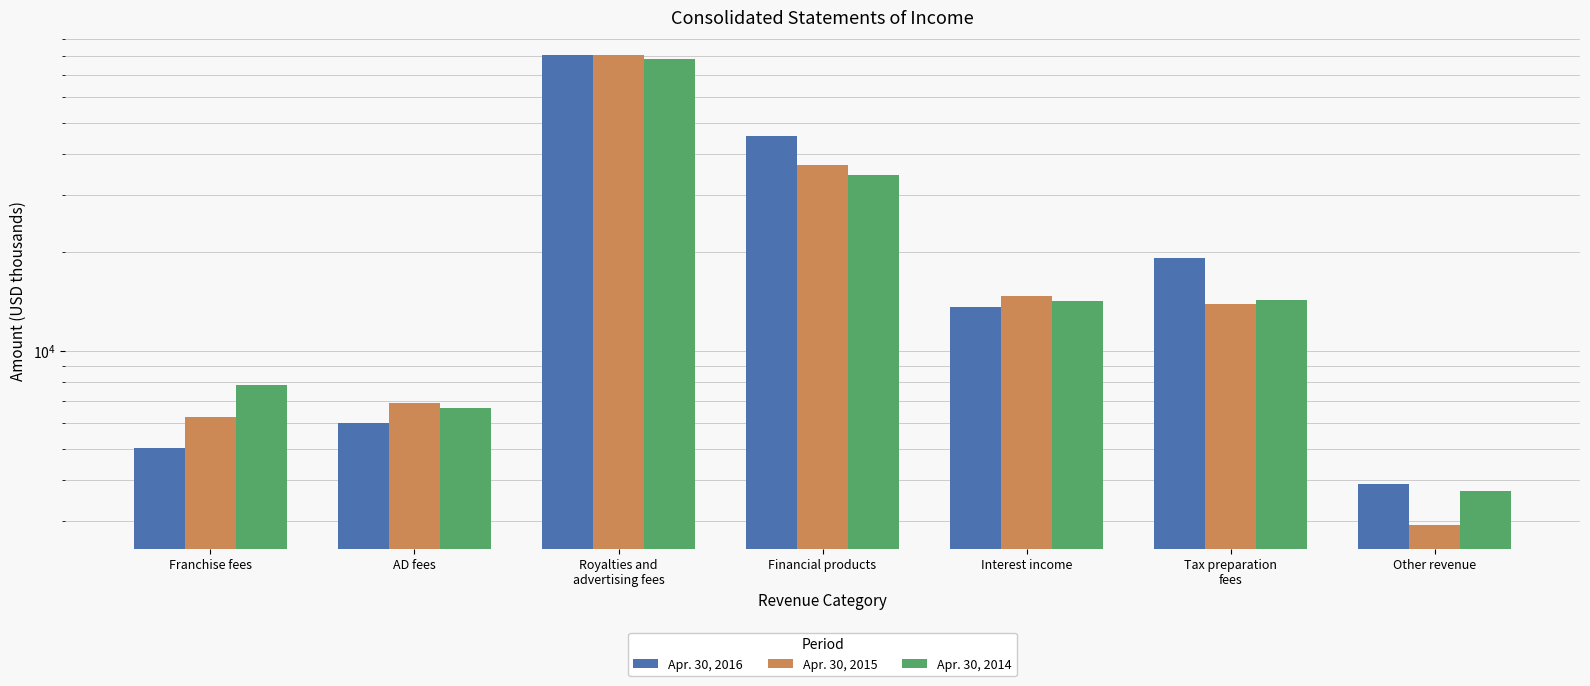

Reading left to right, extract all data points from this chart.

Apr. 30, 2016: 5038	6008	80274	45327	13578	19292	3912
Apr. 30, 2015: 6246	6901	80469	37058	14707	13877	2914
Apr. 30, 2014: 7844	6680	78426	34512	14231	14295	3708